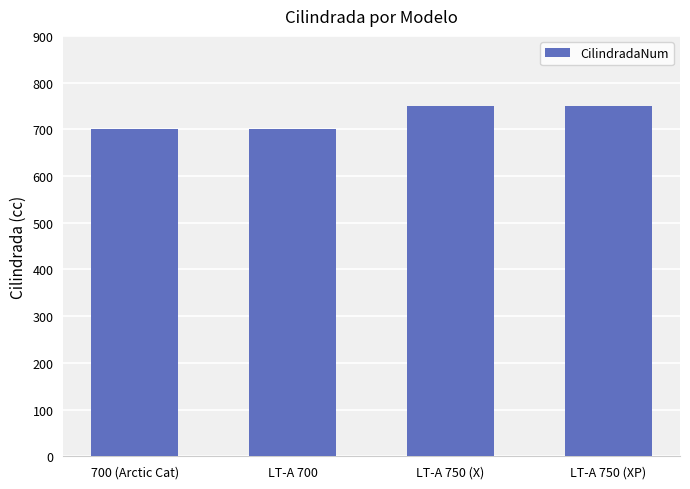

What is the sum of all values?

2900